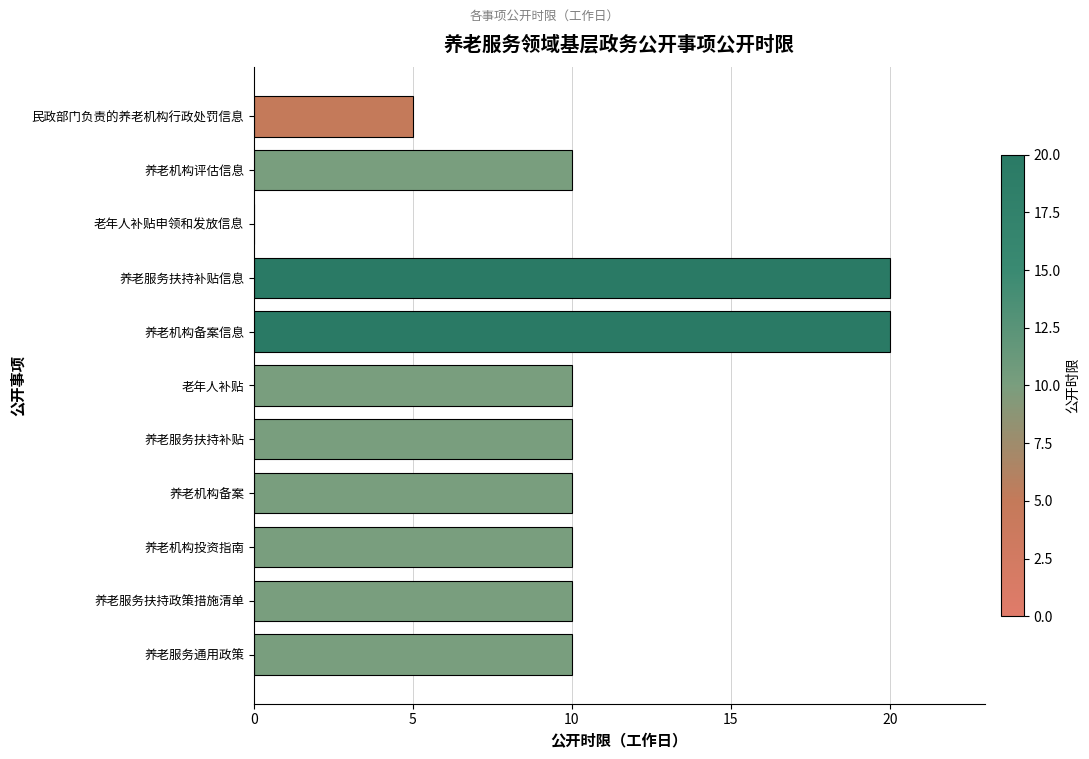

Reading bottom to top, transcribe all the data shown in this chart.

养老服务通用政策=10	养老服务扶持政策措施清单=10	养老机构投资指南=10	养老机构备案=10	养老服务扶持补贴=10	老年人补贴=10	养老机构备案信息=20	养老服务扶持补贴信息=20	老年人补贴申领和发放信息=0	养老机构评估信息=10	民政部门负责的养老机构行政处罚信息=5